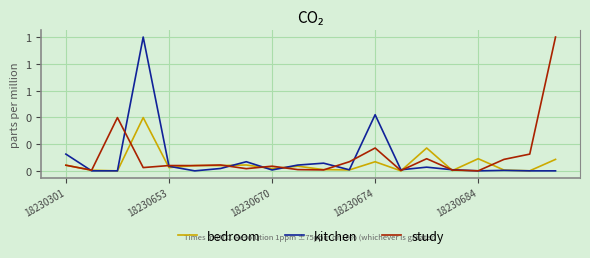

Does the chart display data point markers on the line(s)?

No